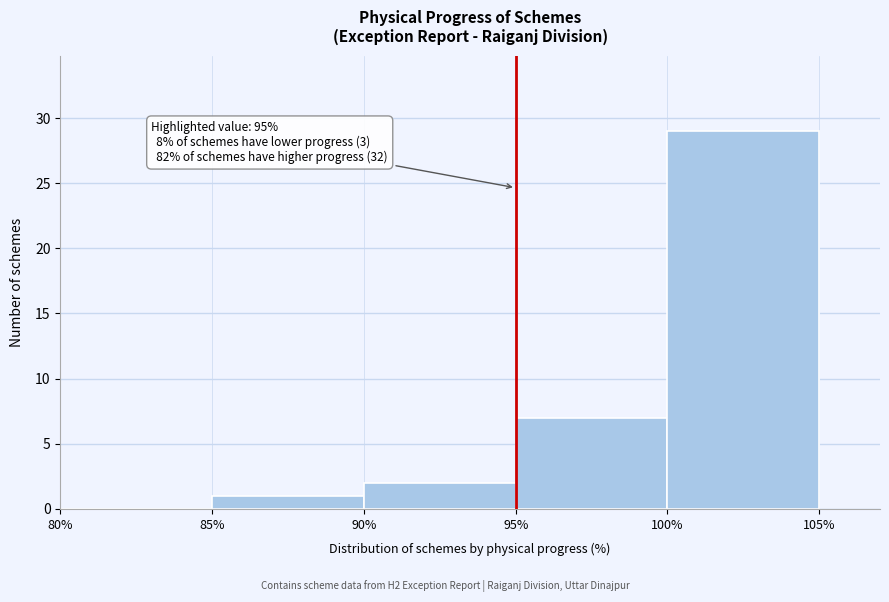

Which range on the x-axis has the tallest bar?

100% to 105%